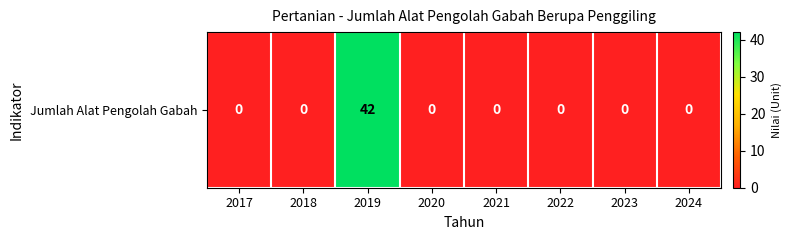

Which category has the highest value across all series?

2019